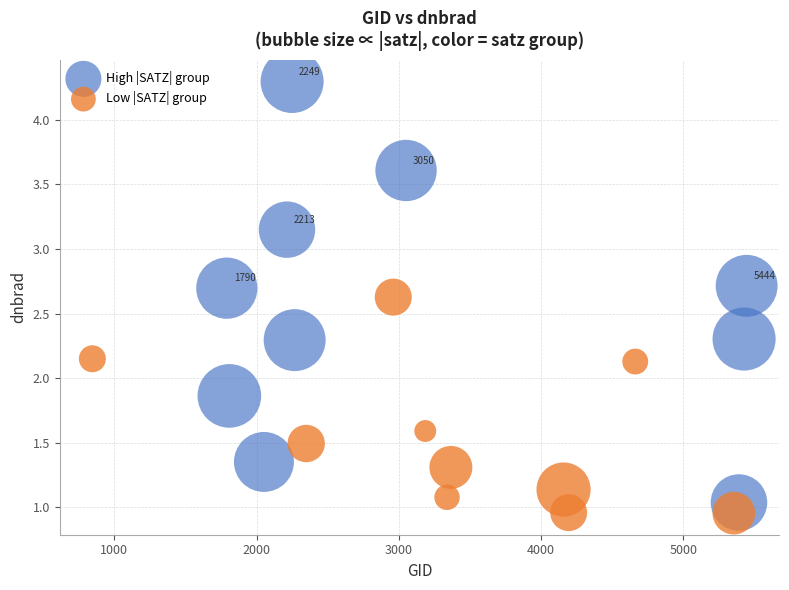

Which series has the widest spread of Y values?

High |SATZ| group